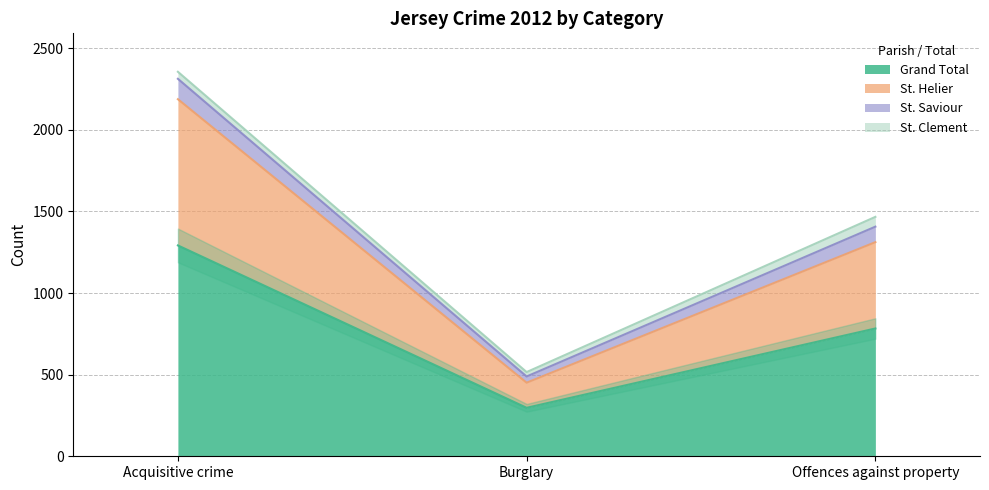

The St. Saviour series shows 2356 at Acquisitive crime. True or false?

True